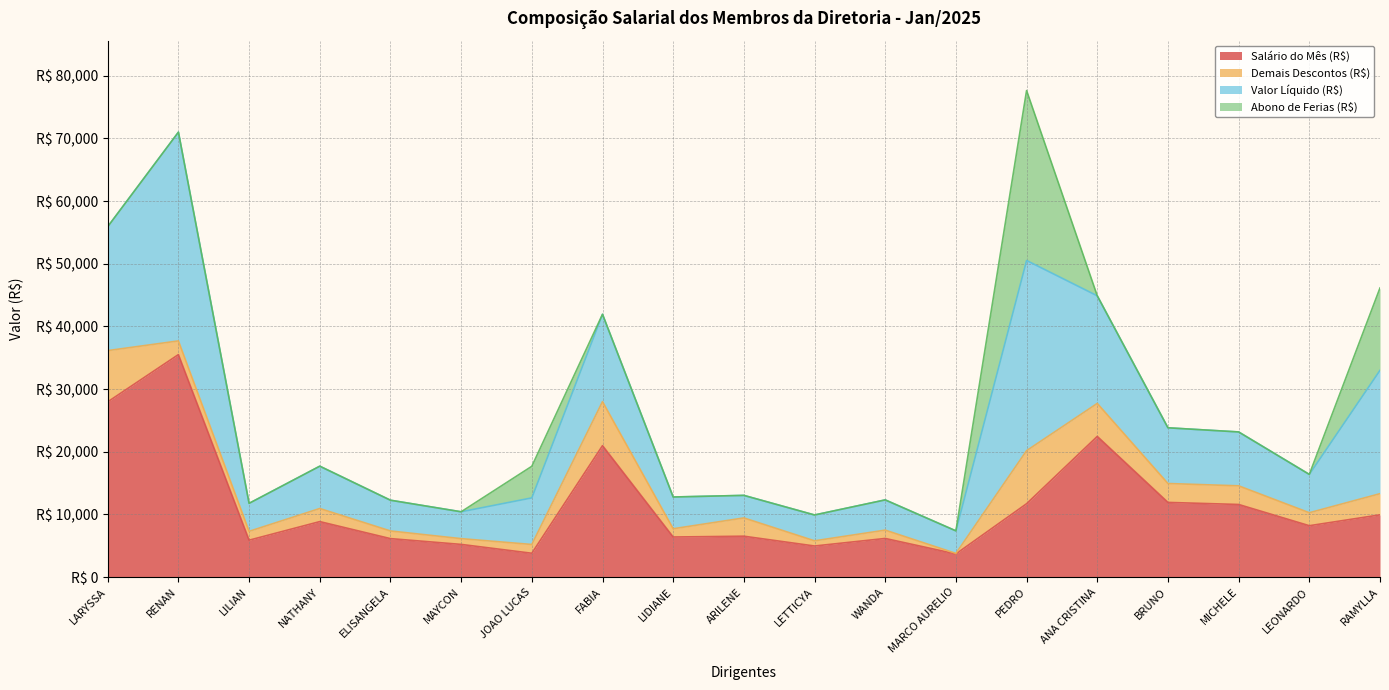

Is the value of Salário do Mês (R$) at JOAO LUCAS greater than the value of Valor Líquido (R$) at ELISANGELA?

No